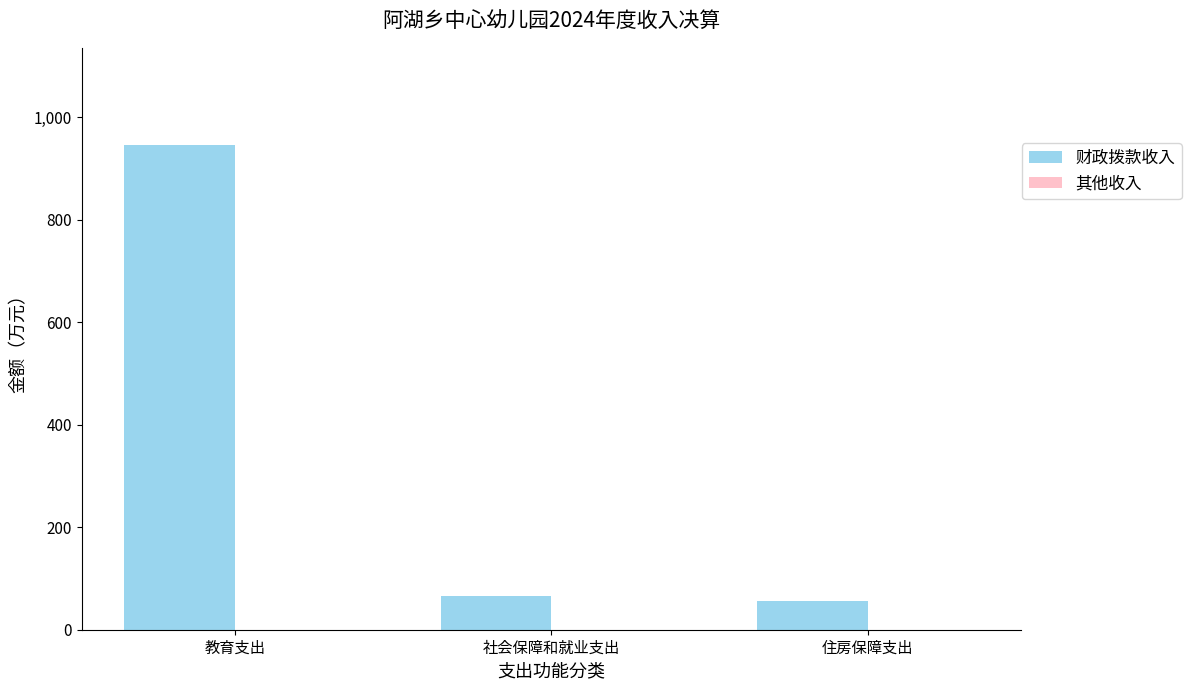

At which category does the chart reach its peak across all series?

教育支出